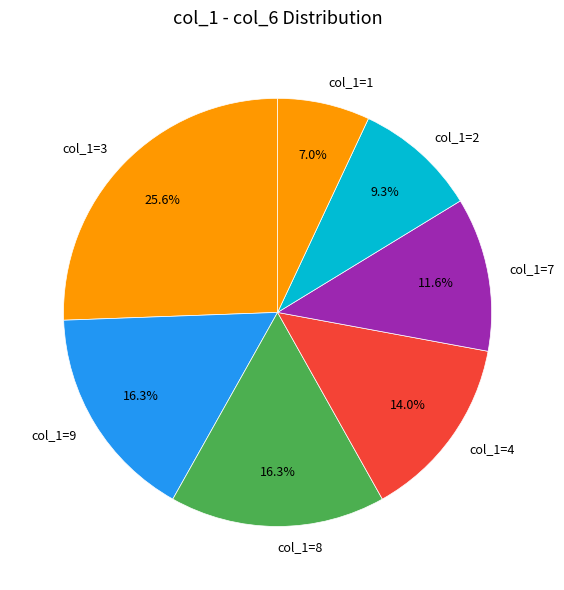

Approximately how many times larger is the value at col_1=2 compared to col_1=3?

0.4